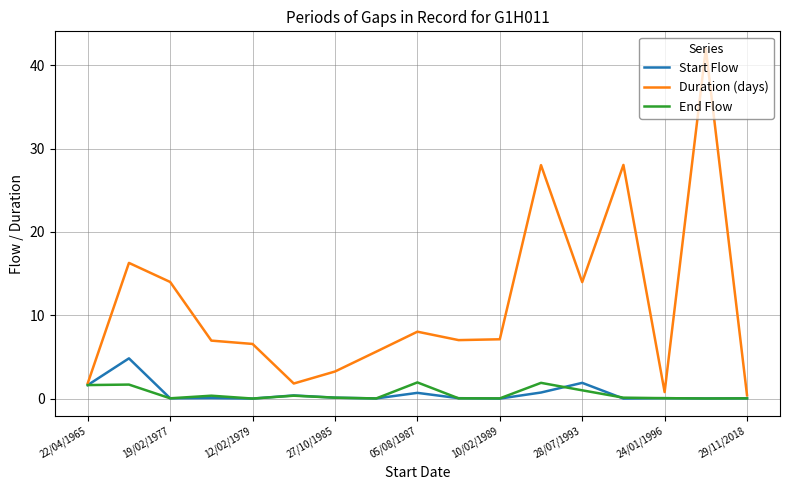

List the series in order of their peak value, lowest first.

End Flow, Start Flow, Duration (days)